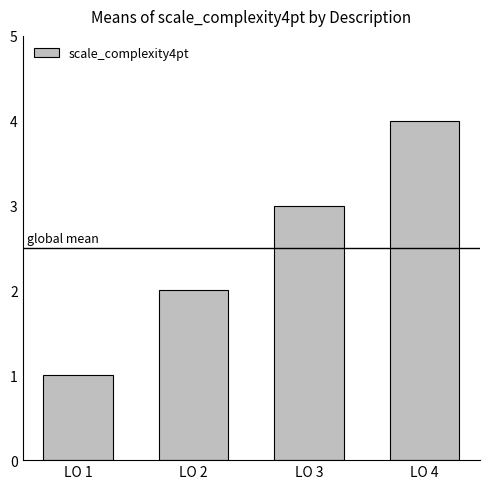

What is the value of the 1st bar from the left?

1